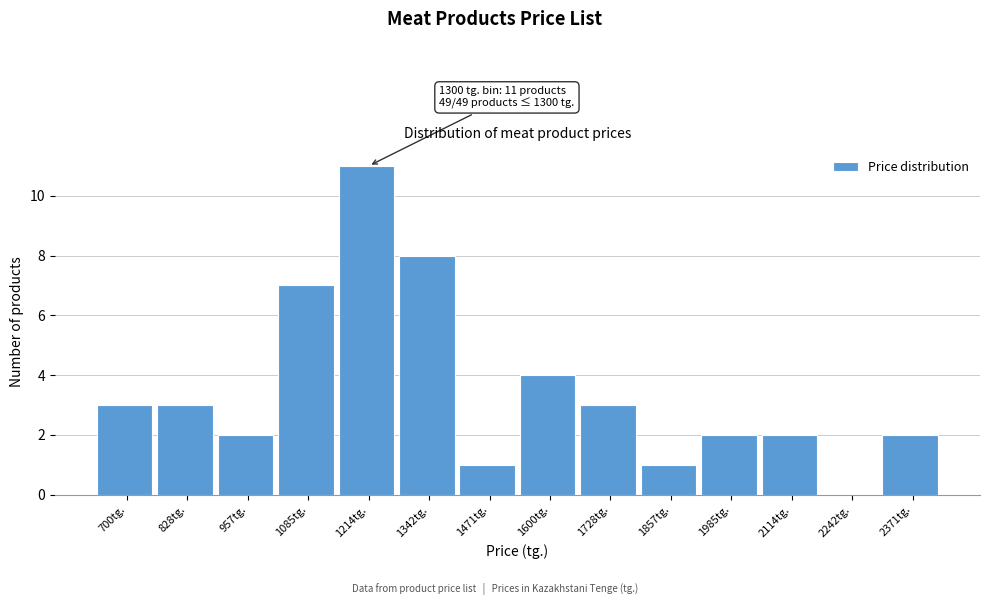

Reading left to right, transcribe all the data shown in this chart.

700tg.=3	828tg.=3	957tg.=2	1085tg.=7	1214tg.=11	1342tg.=8	1471tg.=1	1600tg.=4	1728tg.=3	1857tg.=1	1985tg.=2	2114tg.=2	2242tg.=0	2371tg.=2